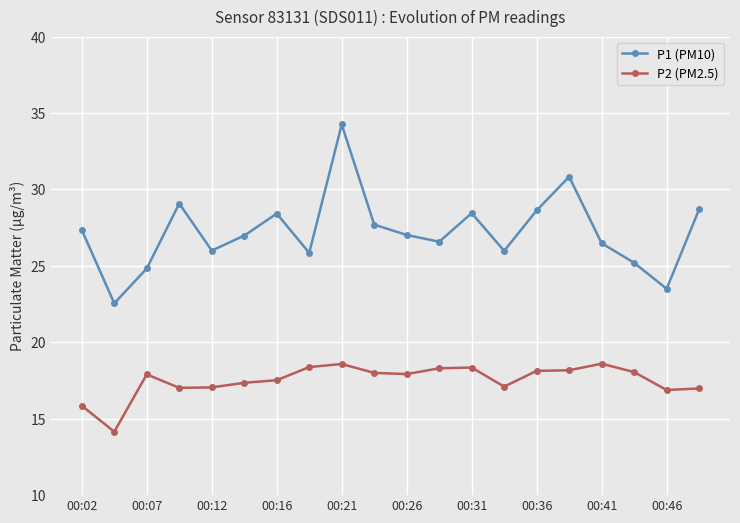

True or false: P2 (PM2.5) and P1 (PM10) intersect in this chart.

False